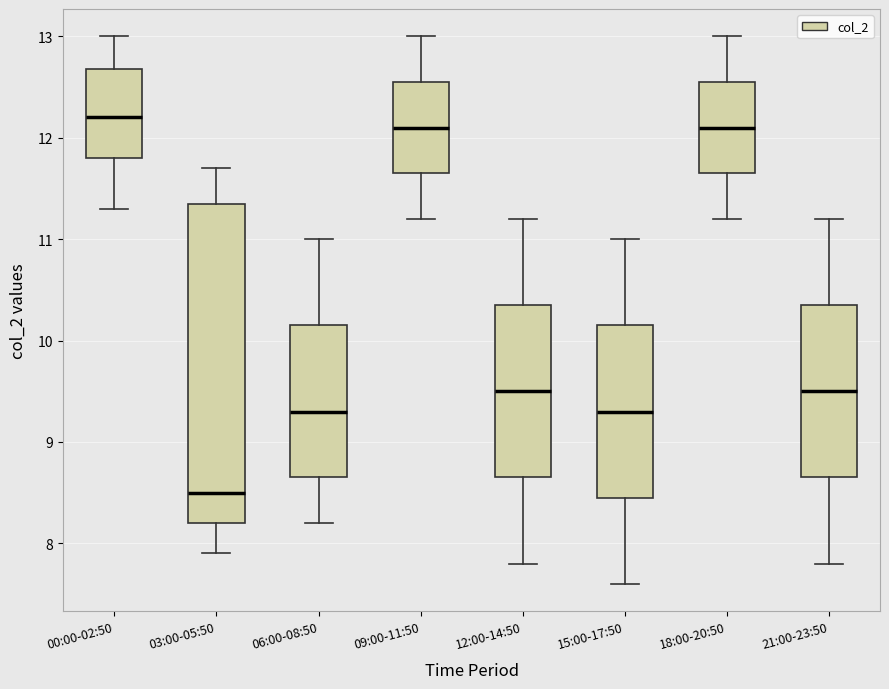

Reading left to right, read every box against the y-axis: the position of its median line, the range the box covers, and the ends of its whiskers. The values are not printed on the chart, so give them approximately, as read against the axis.

00:00-02:50: median 12.2, box 11.8 to 12.7, whiskers 11.3 to 13.0
03:00-05:50: median 8.5, box 8.2 to 11.4, whiskers 7.9 to 11.7
06:00-08:50: median 9.3, box 8.7 to 10.2, whiskers 8.2 to 11.0
09:00-11:50: median 12.1, box 11.7 to 12.6, whiskers 11.2 to 13.0
12:00-14:50: median 9.5, box 8.7 to 10.4, whiskers 7.8 to 11.2
15:00-17:50: median 9.3, box 8.5 to 10.2, whiskers 7.6 to 11.0
18:00-20:50: median 12.1, box 11.7 to 12.6, whiskers 11.2 to 13.0
21:00-23:50: median 9.5, box 8.7 to 10.4, whiskers 7.8 to 11.2